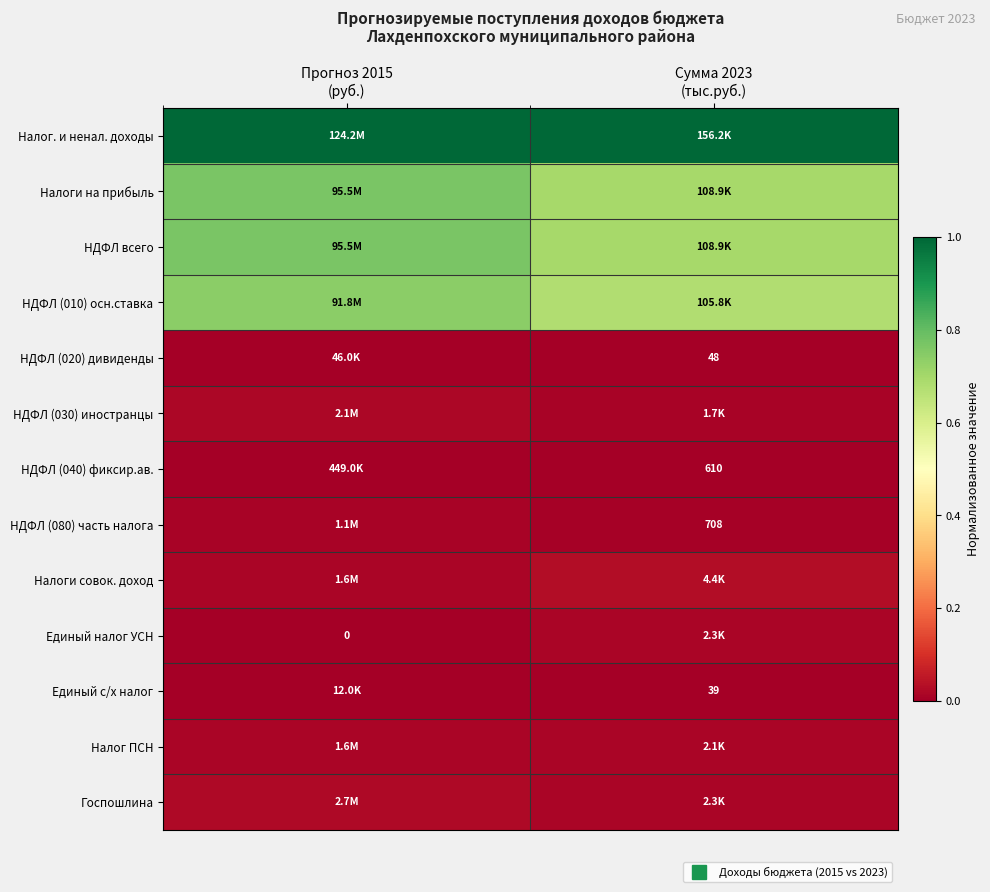

Rank the series by their maximum value, from lowest to highest.

Единый с/х налог, НДФЛ (020) дивиденды, НДФЛ (040) фиксир.ав., НДФЛ (080) часть налога, Налог ПСН, Единый налог УСН, НДФЛ (030) иностранцы, Госпошлина, Налоги совок. доход, НДФЛ (010) осн.ставка, Налоги на прибыль, НДФЛ всего, Налог. и ненал. доходы